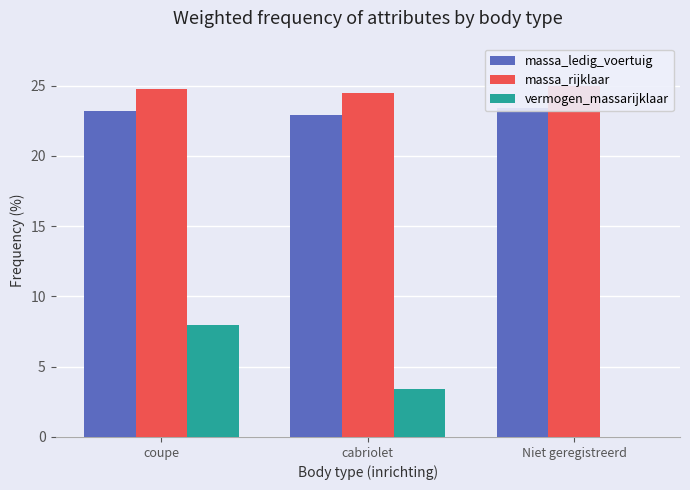

What is the label of the 1st bar from the right?

Niet geregistreerd